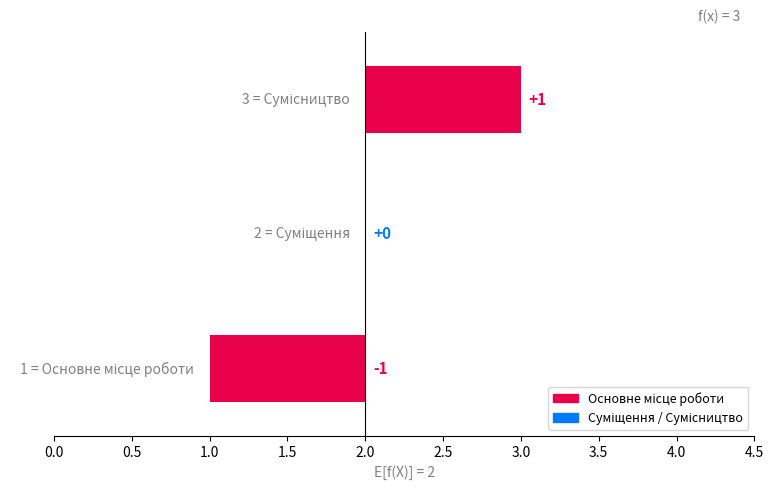

What is the sum of all values?

6